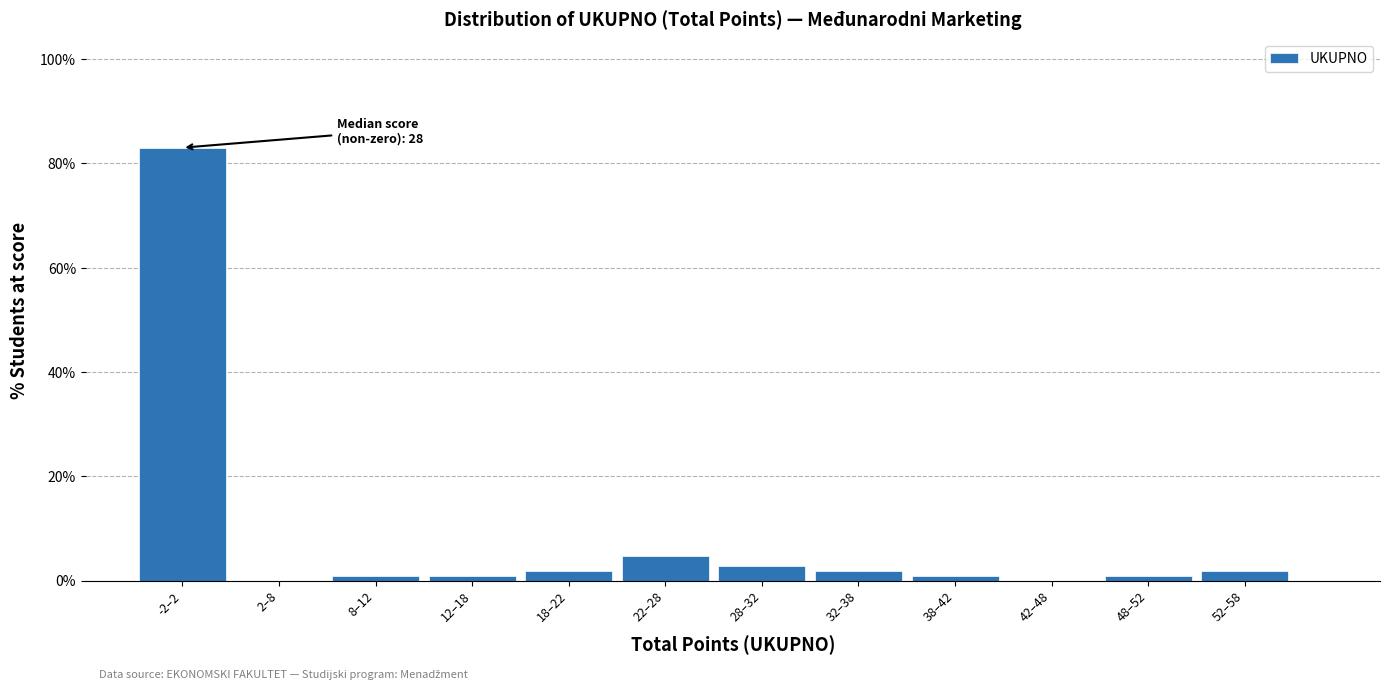

Reading left to right, transcribe all the data shown in this chart.

-2–2=83.0	2–8=0.0	8–12=0.9	12–18=0.9	18–22=1.9	22–28=4.7	28–32=2.8	32–38=1.9	38–42=0.9	42–48=0.0	48–52=0.9	52–58=1.9